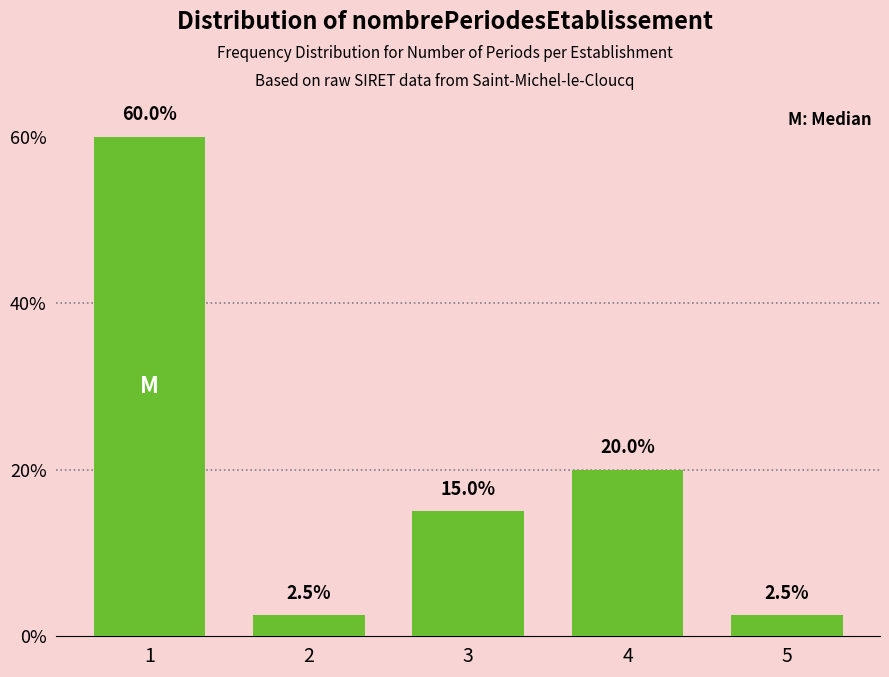

Reading left to right, list all the values displayed in this chart.

60.0	2.5	15.0	20.0	2.5